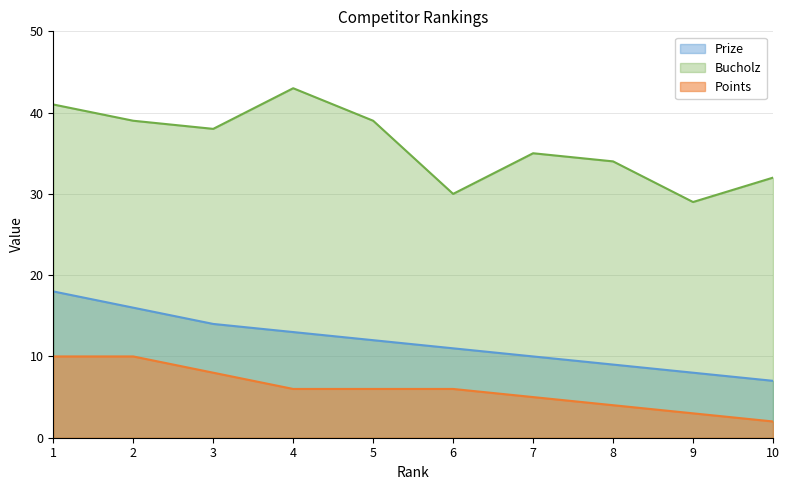

Reading left to right, transcribe all the data shown in this chart.

Prize: 1=18	2=16	3=14	4=13	5=12	6=11	7=10	8=9	9=8	10=7
Bucholz: 1=41	2=39	3=38	4=43	5=39	6=30	7=35	8=34	9=29	10=32
Points: 1=10	2=10	3=8	4=6	5=6	6=6	7=5	8=4	9=3	10=2